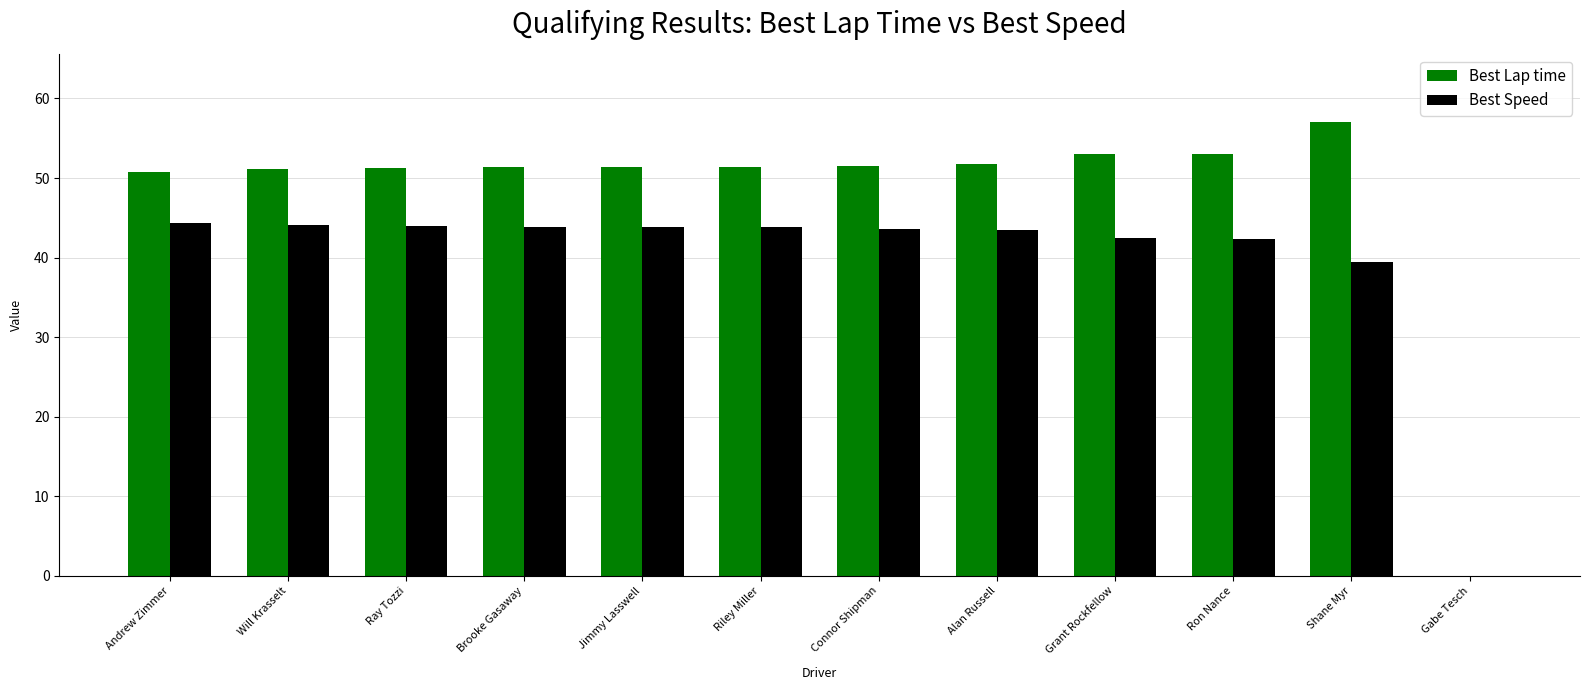

What are all the series names shown in the legend?

Best Lap time, Best Speed